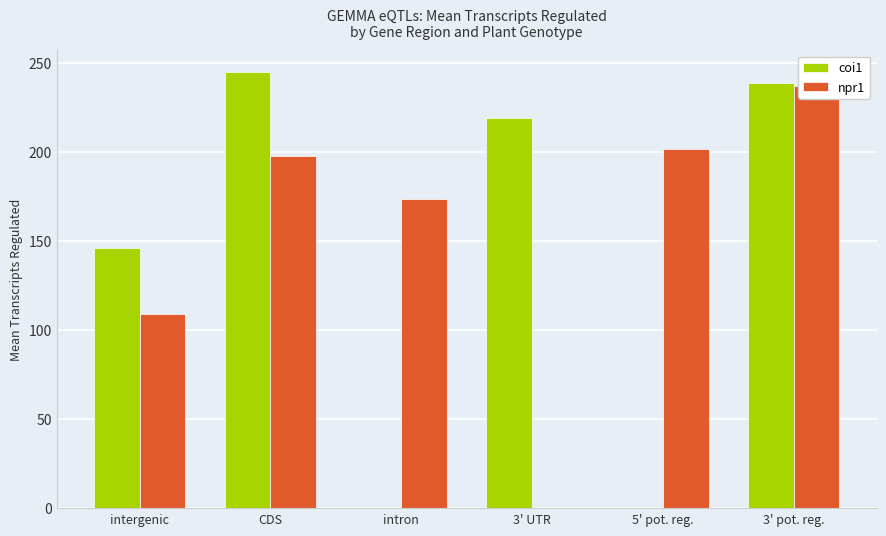

Reading left to right, transcribe all the data shown in this chart.

coi1: intergenic=146	CDS=245	intron=0	3' UTR=219	5' pot. reg.=0	3' pot. reg.=239
npr1: intergenic=109	CDS=198	intron=174	3' UTR=0	5' pot. reg.=202	3' pot. reg.=237